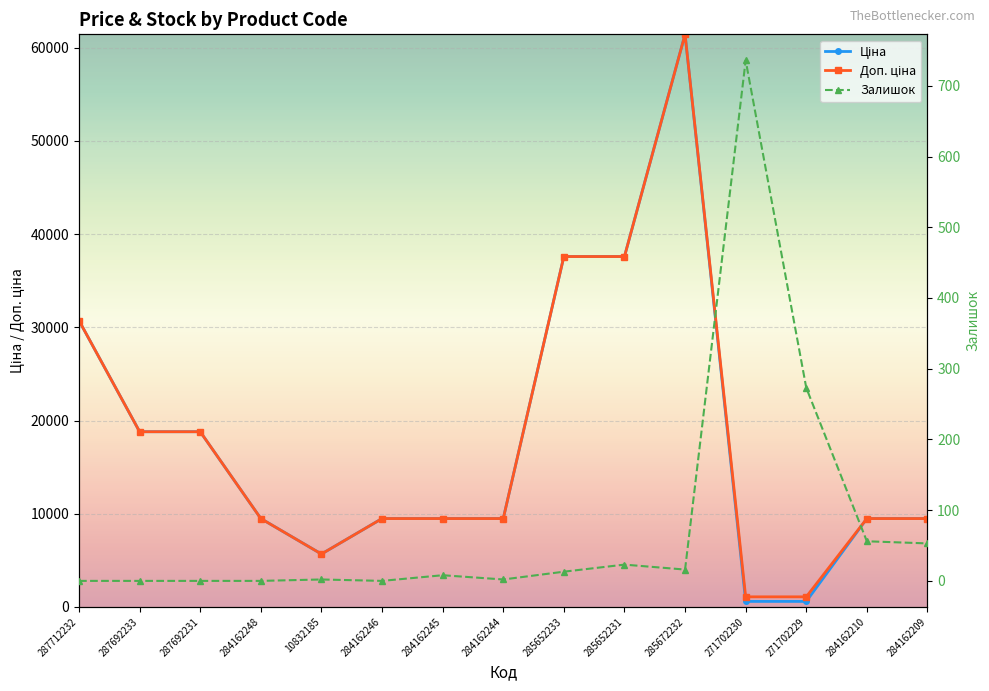

True or false: Доп. ціна and Ціна cross at least once.

False